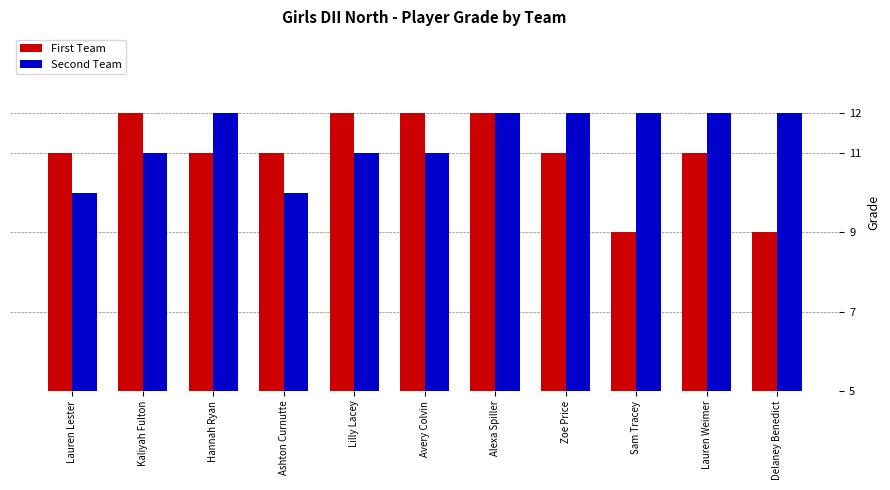

What is the sum of the Second Team values at Delaney Benedict and Ashton Curnutte?

22